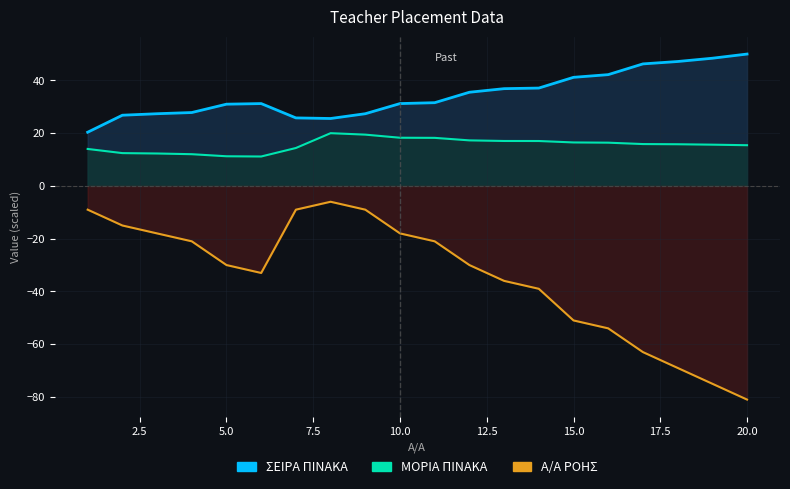

What is the average value of the Α/Α ΡΟΗΣ series?

-34.4